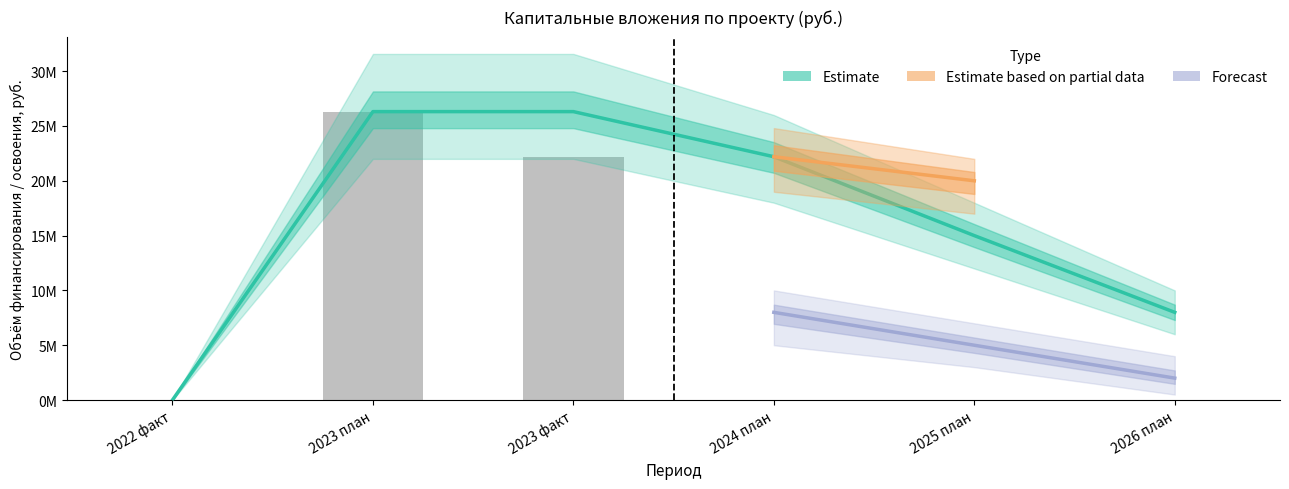

The Освоение КВ (план) series shows 26310381 at 2023 план. True or false?

True